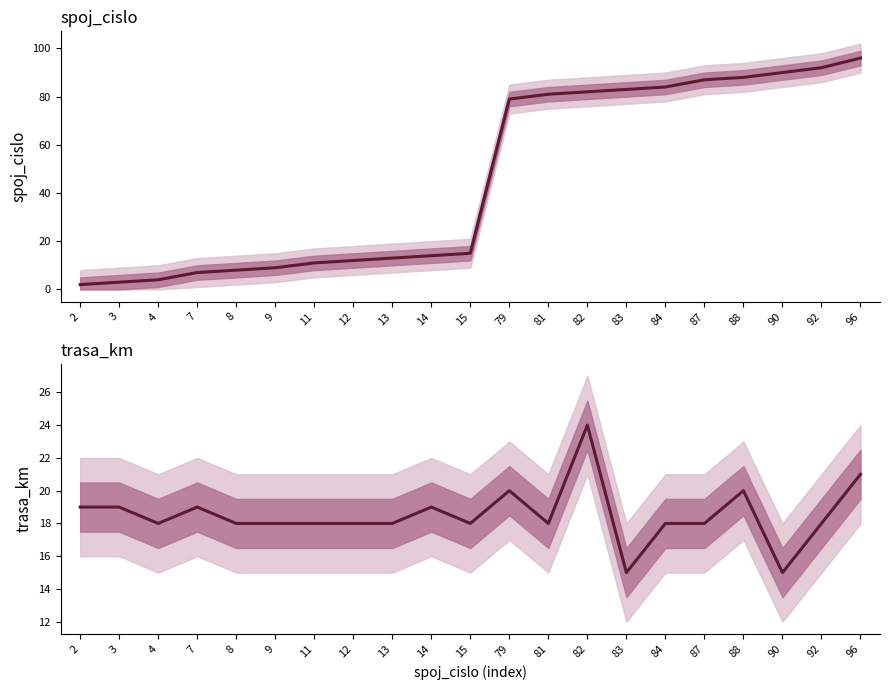

What is the value of the trasa_km point at the 2nd from the left?

19